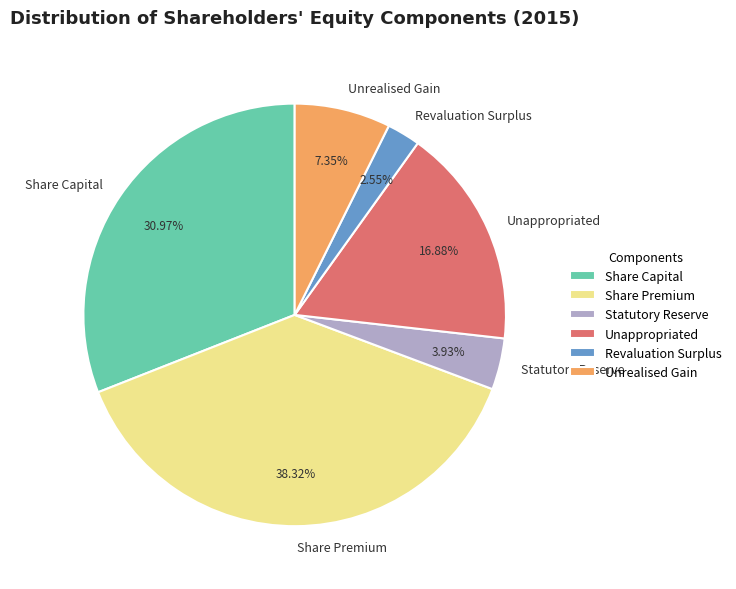

Is it true that Unrealised Gain is 7% of the pie?

True